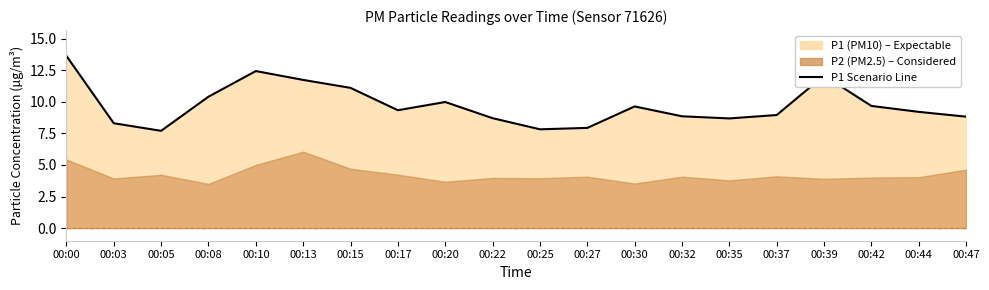

How many interior local valleys (lower than both neighbors) does the data have?

4